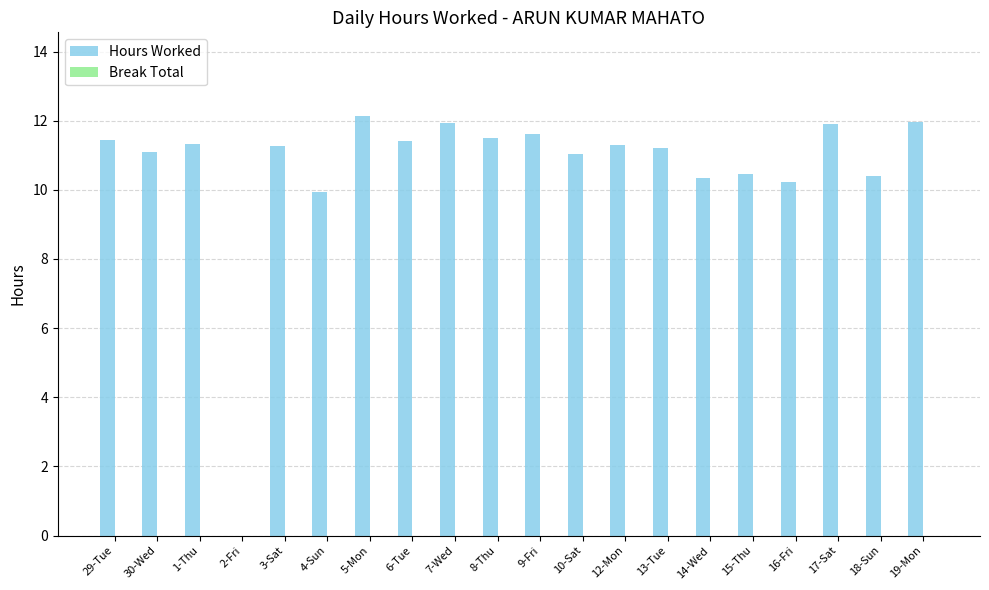

True or false: the data shows 11.9 at 17-Sat.

True